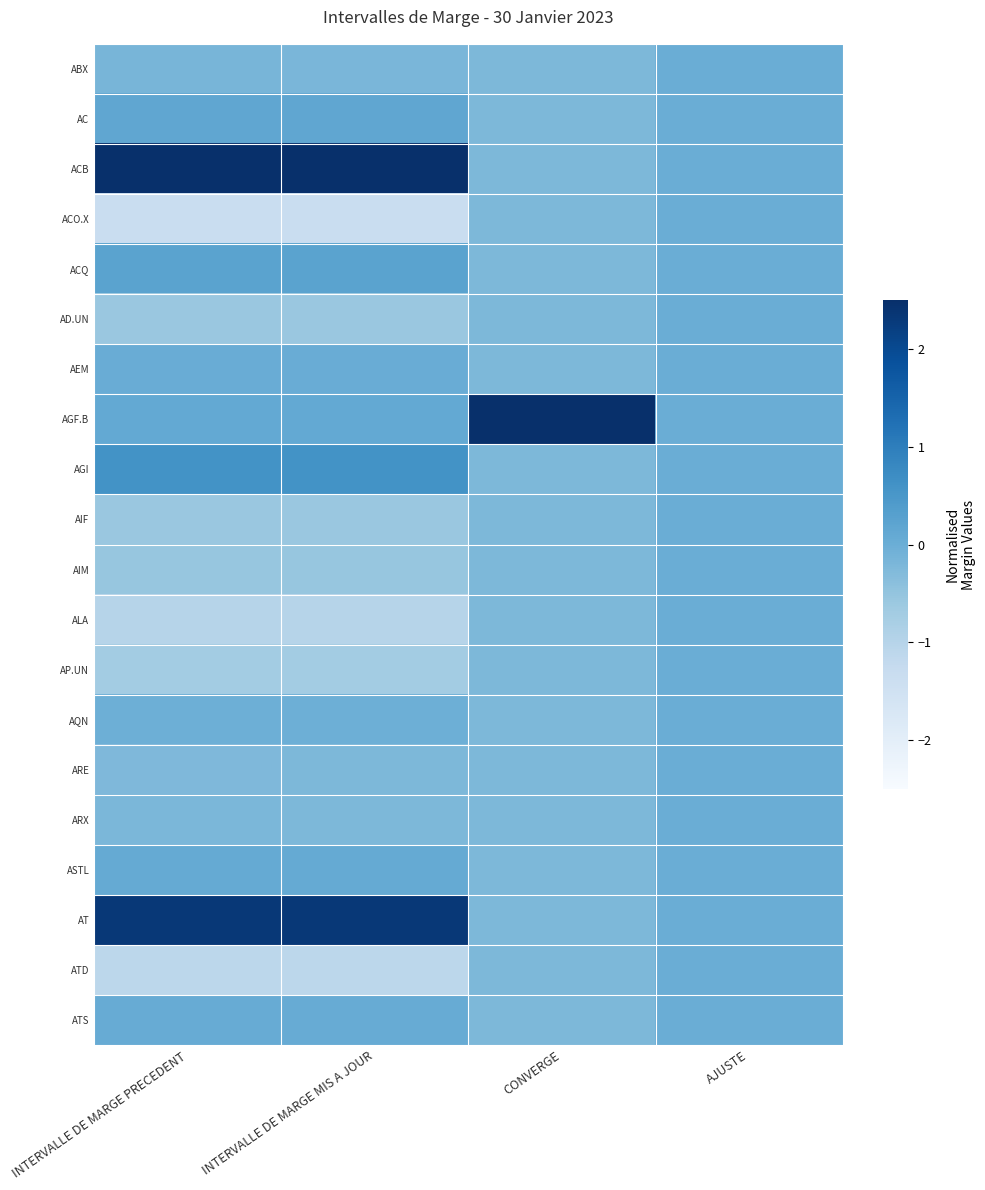

Which series changed the most between CONVERGE and AJUSTE?

AGF.B